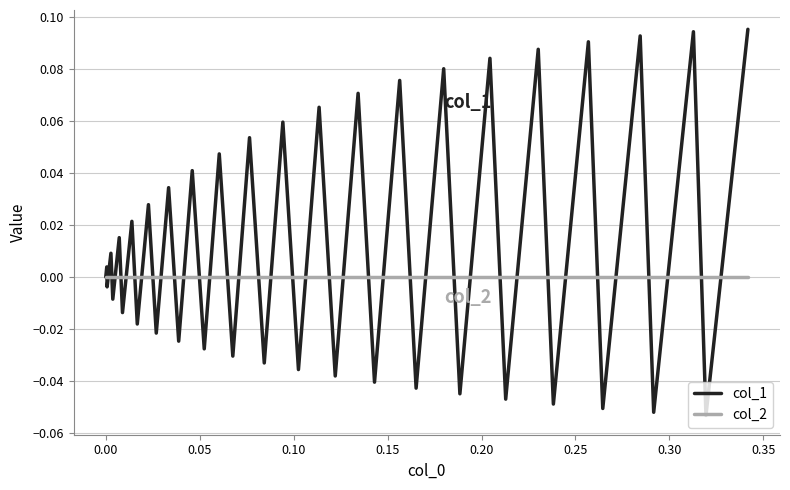

Which series has the largest range (max minus min)?

col_1